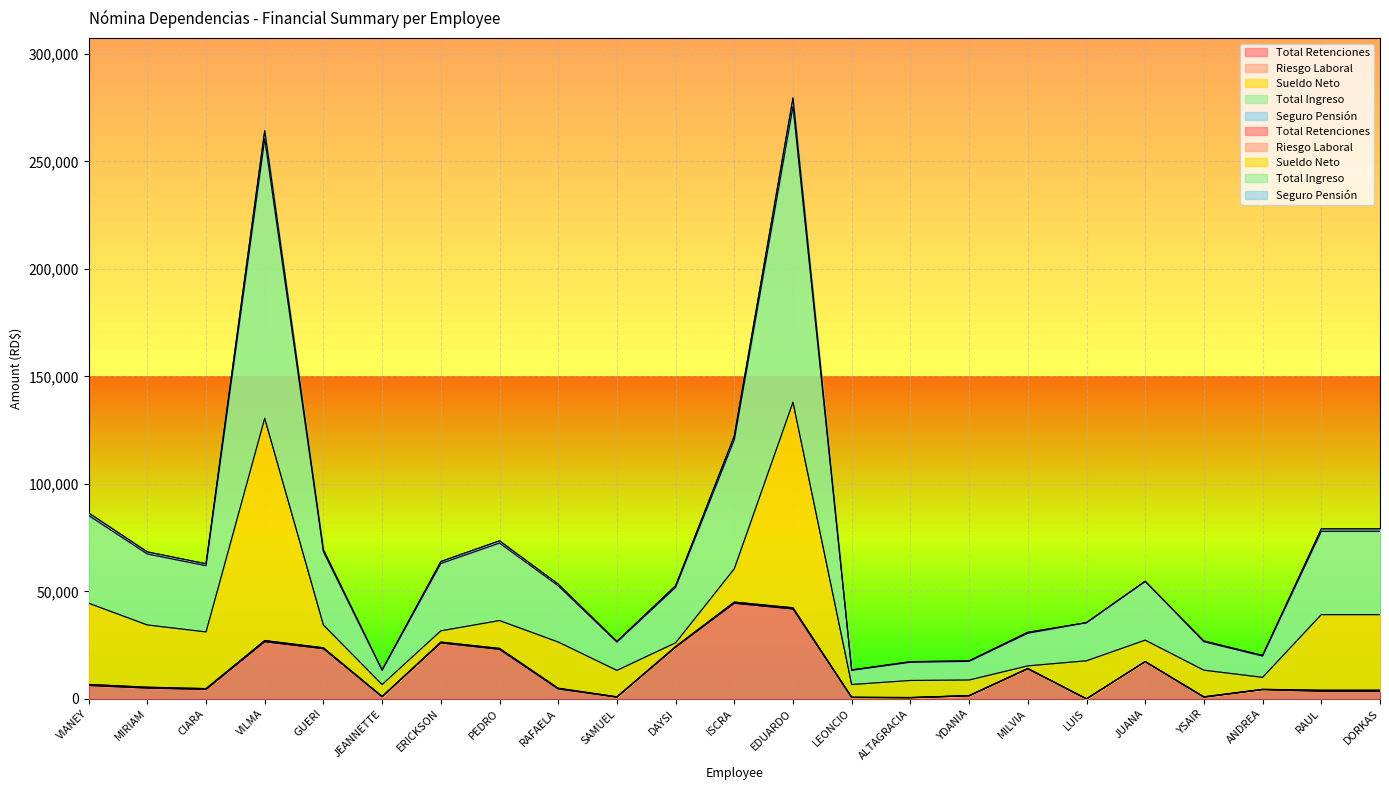

What is the label of the 13th point from the right?

DAYSI